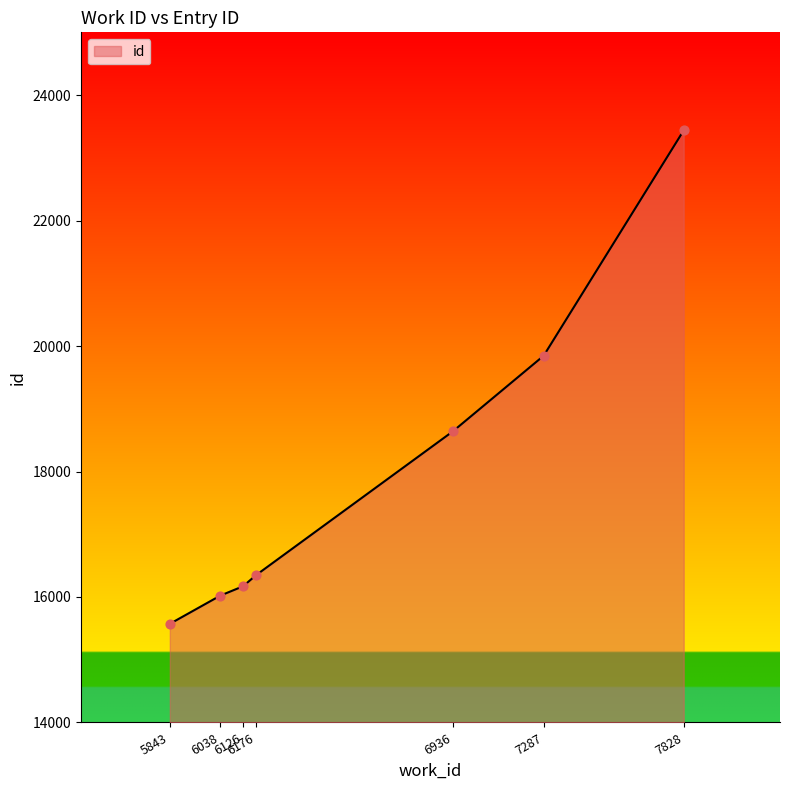

Between 6936 and 6176, which is larger?

6936